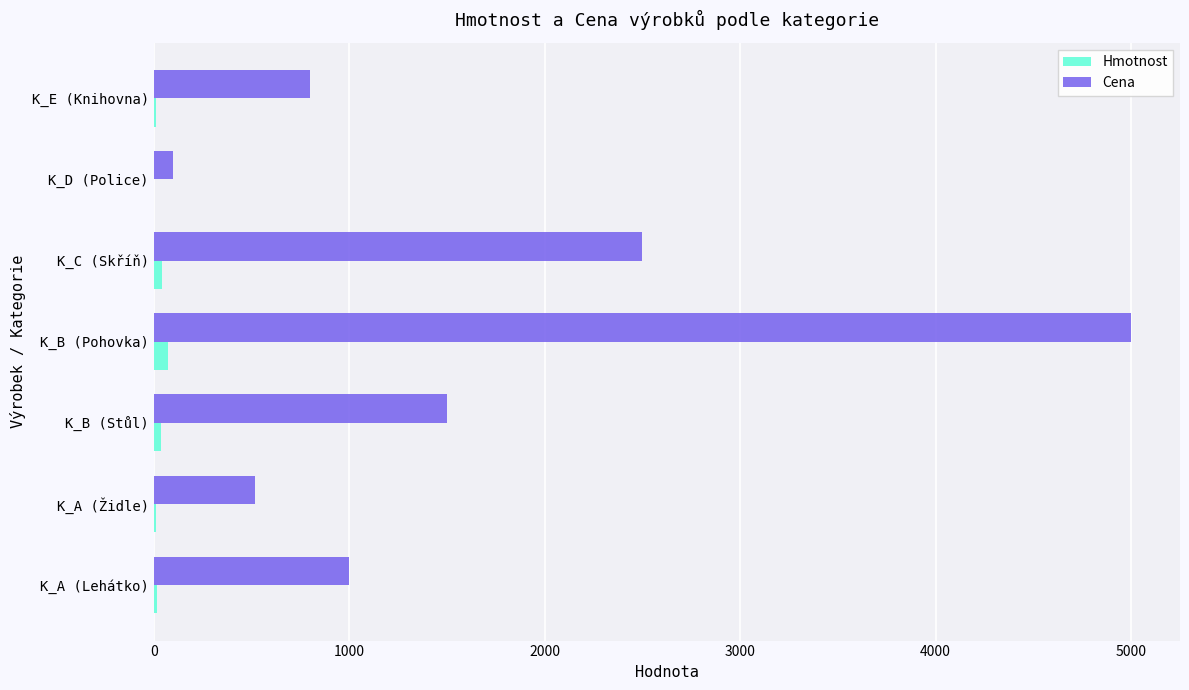

At which category does the chart reach its peak across all series?

K_B (Pohovka)